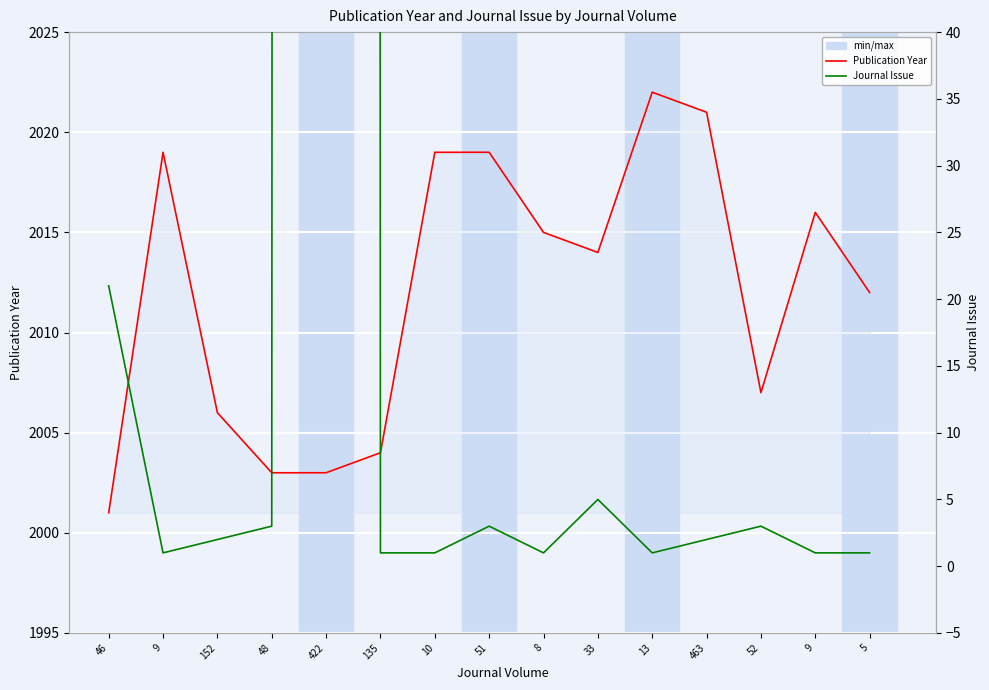

Reading right to left, list all the values displayed in this chart.

Publication Year: 2012	2016	2007	2021	2022	2014	2015	2019	2019	2004	2003	2003	2006	2019	2001
Journal Issue: 1	1	3	2	1	5	1	3	1	1	6932	3	2	1	21